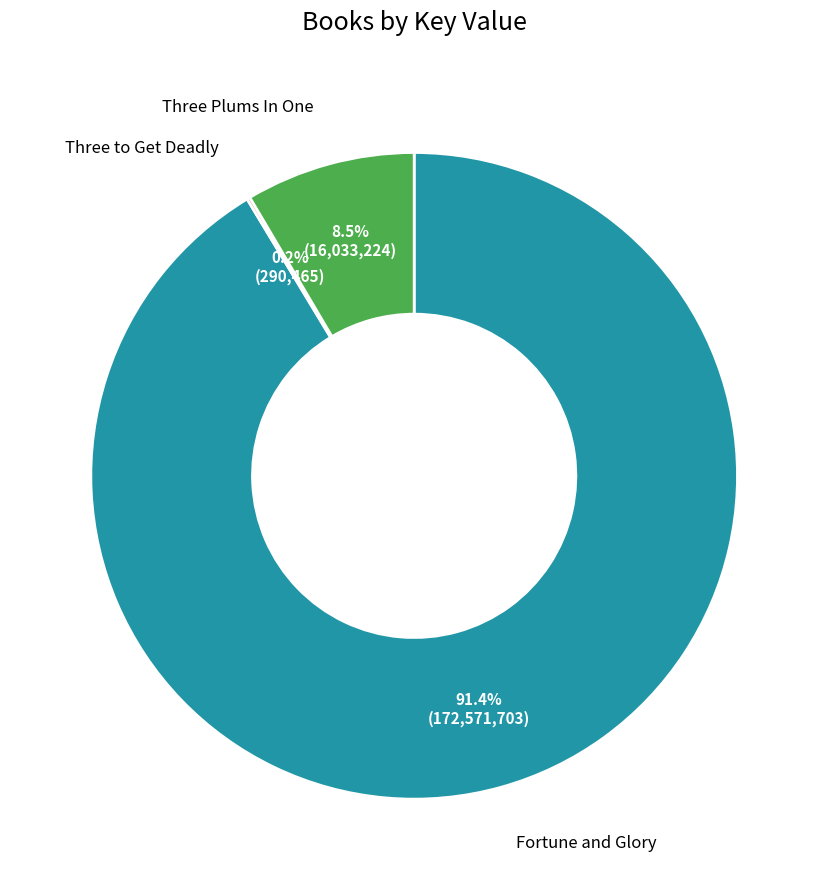

What percentage is NOT represented by Three Plums In One?

91.5%